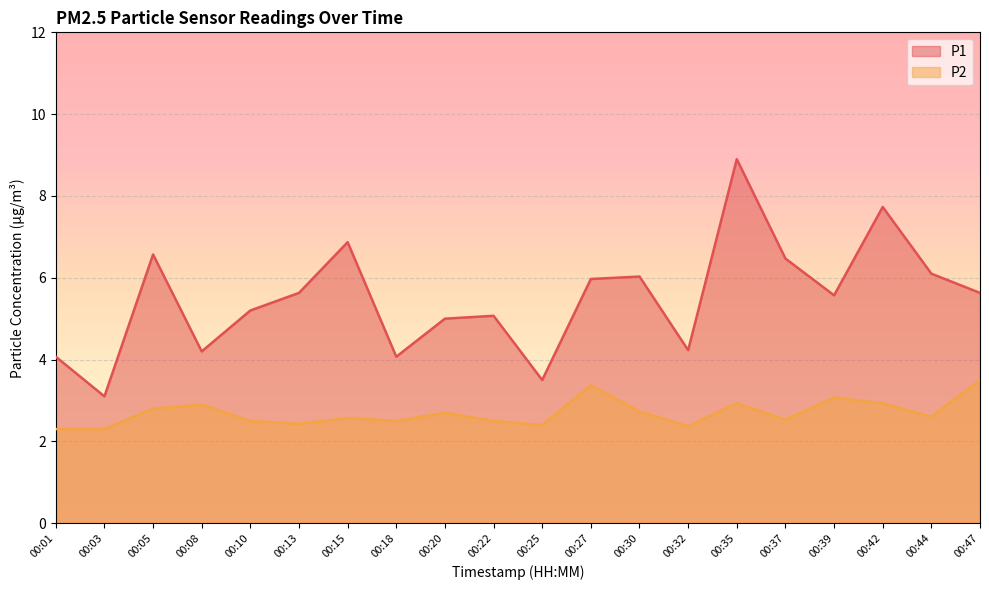

Read the P2 value at 00:08.

2.9